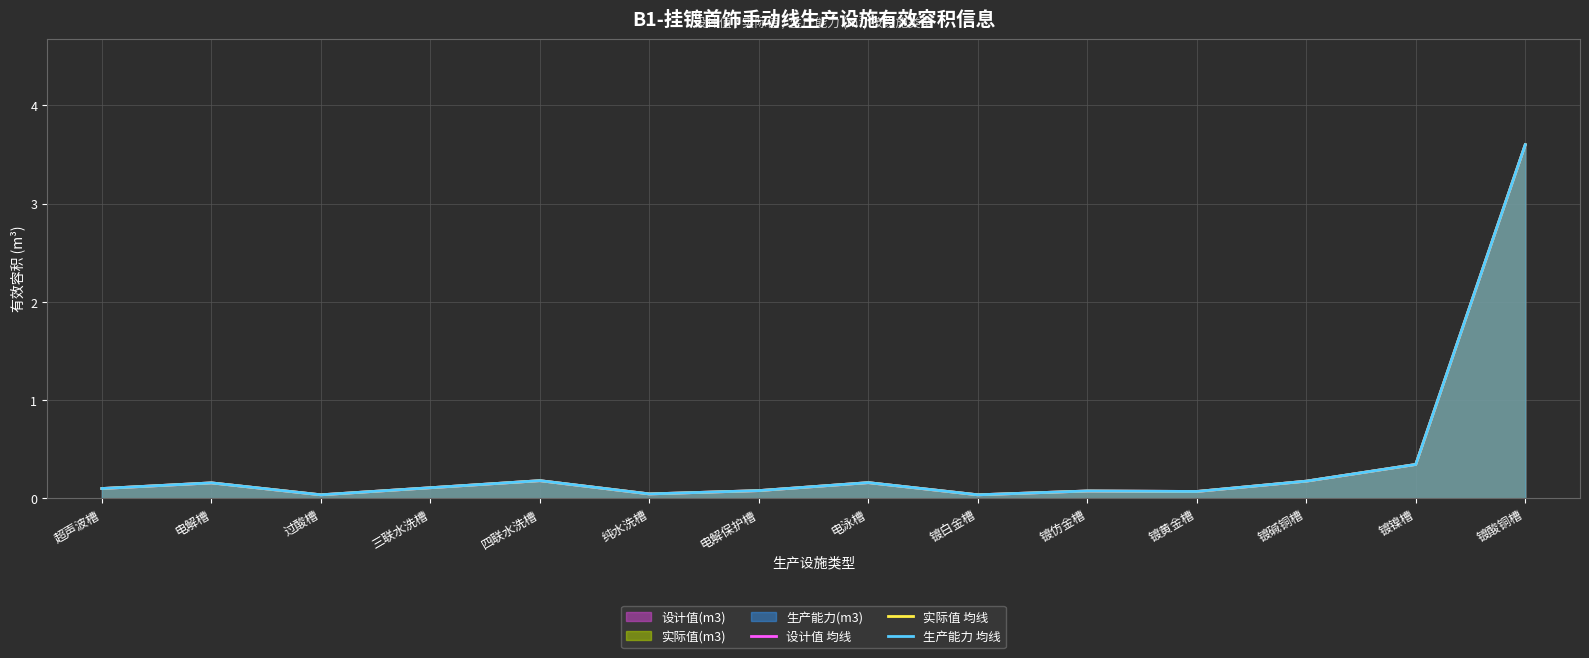

List the labels in order of 设计值 均线 value, smallest first.

过酸槽, 镀白金槽, 纯水洗槽, 镀黄金槽, 镀仿金槽, 电解保护槽, 超声波槽, 三联水洗槽, 电解槽, 电泳槽, 镀碱铜槽, 四联水洗槽, 镀镍槽, 镀酸铜槽